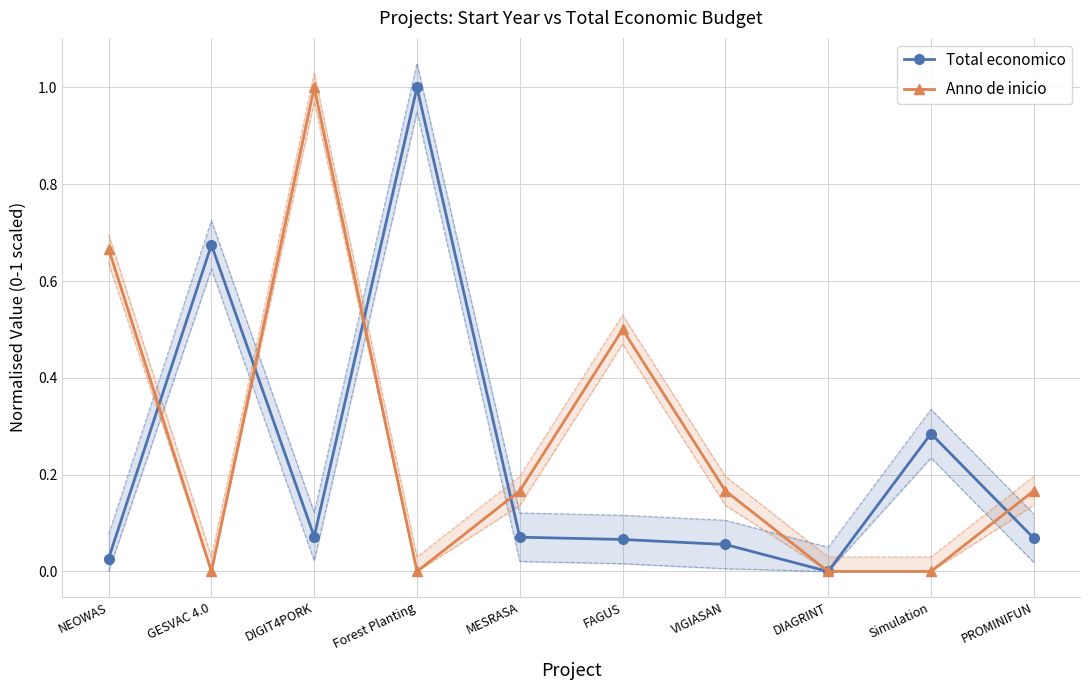

How many lines are shown in the chart?

2